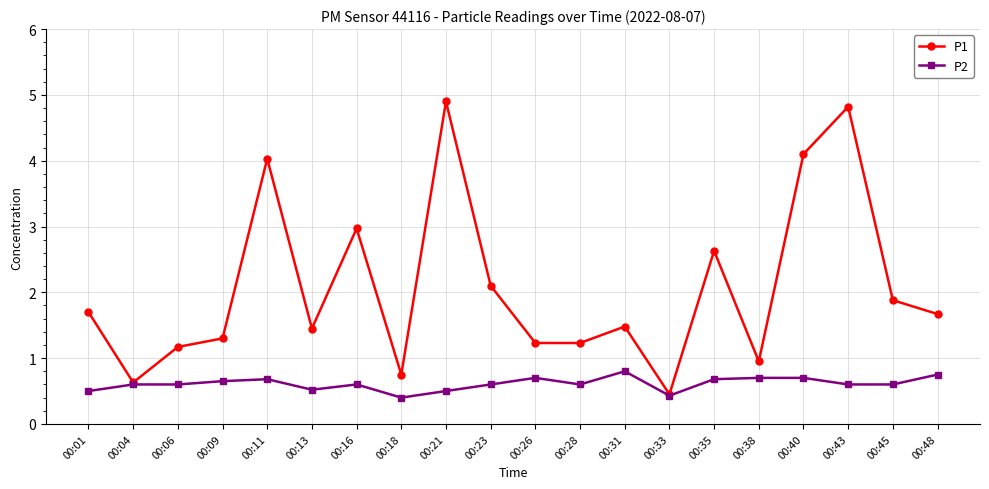

What is the lowest value of the P1 series?

0.5